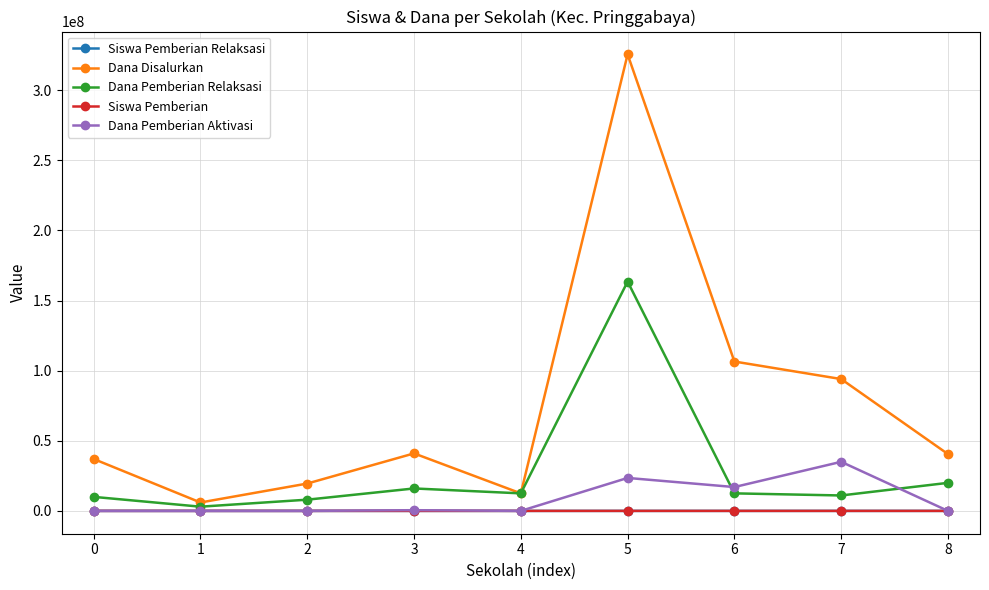

How many lines are shown in the chart?

5